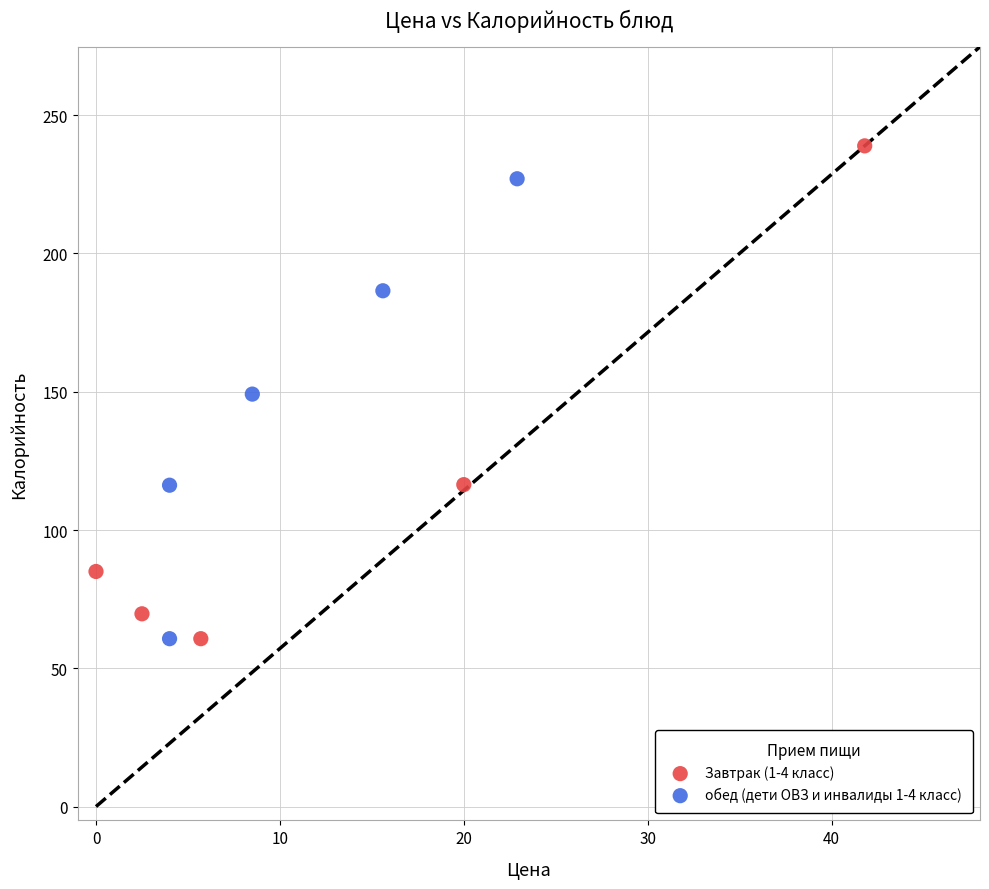

Which series reaches the maximum Y coordinate?

Завтрак (1-4 класс)